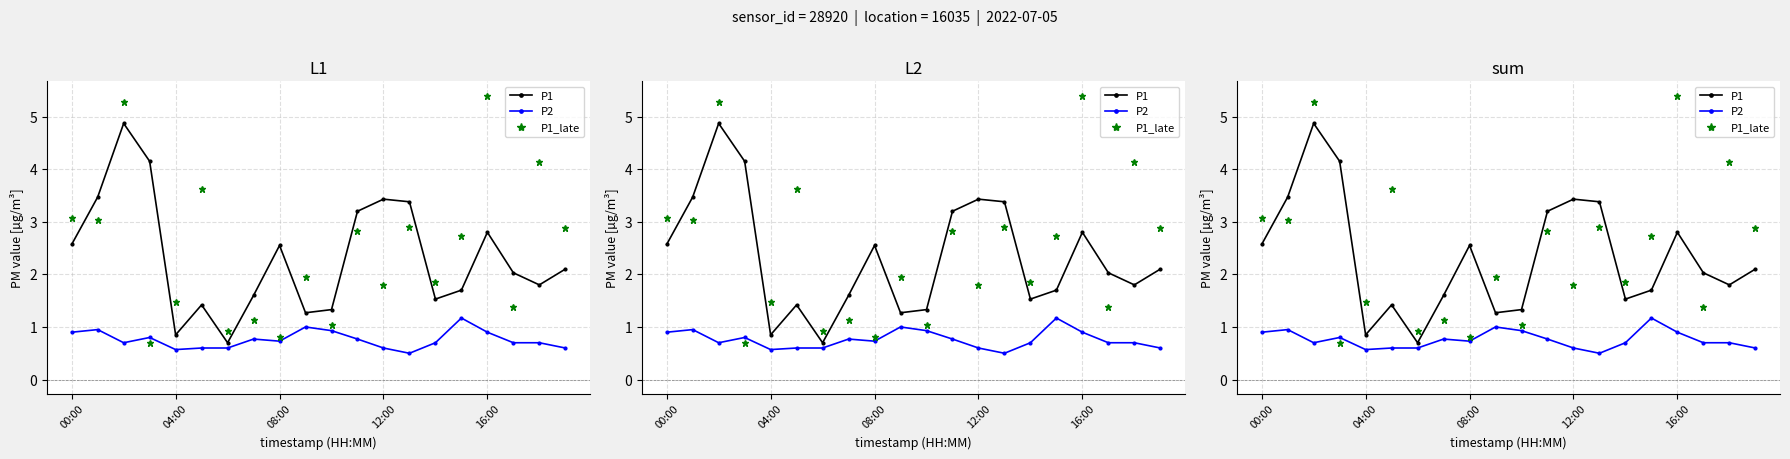

Between 00:00 and 08:00, which series saw the biggest shift?

P1